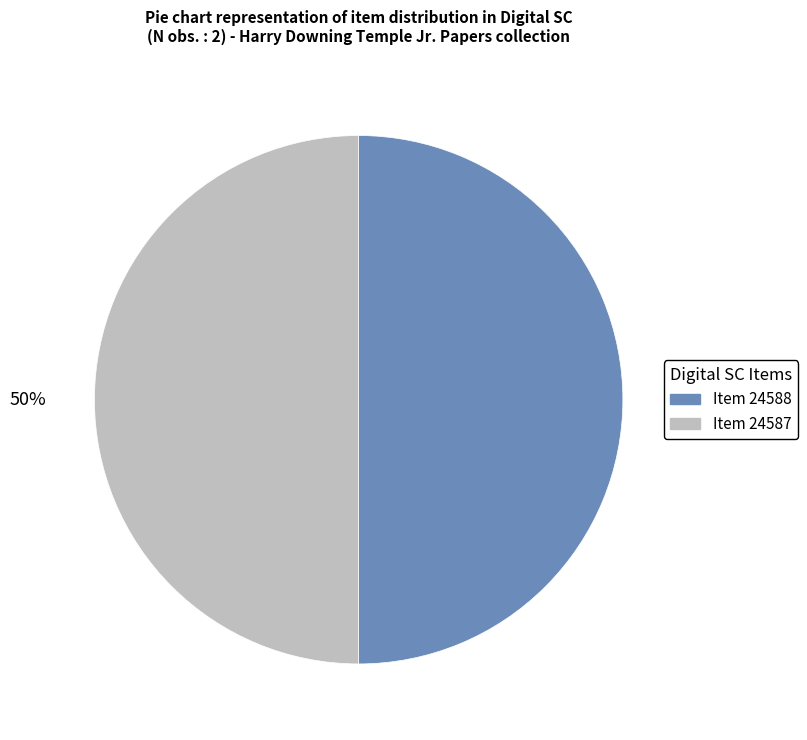

Do Item 24588 and Item 24587 together represent more than half of the pie?

Yes